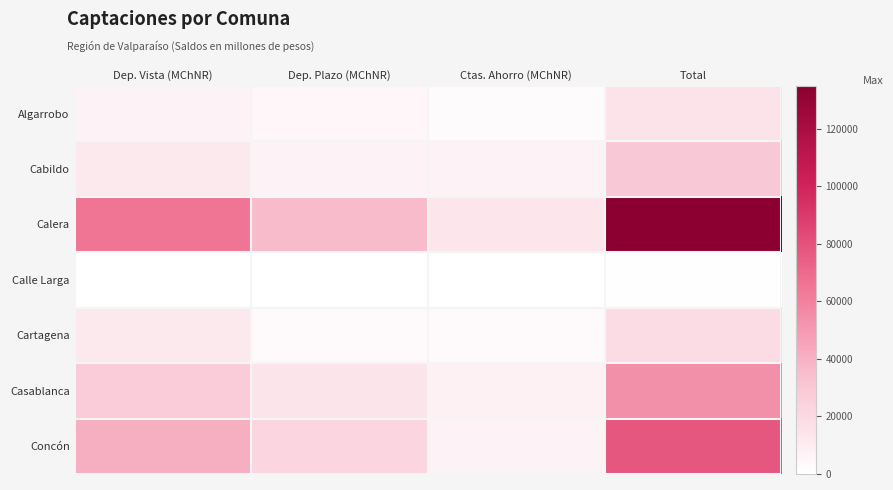

Which series has the largest total across all categories?

Calera